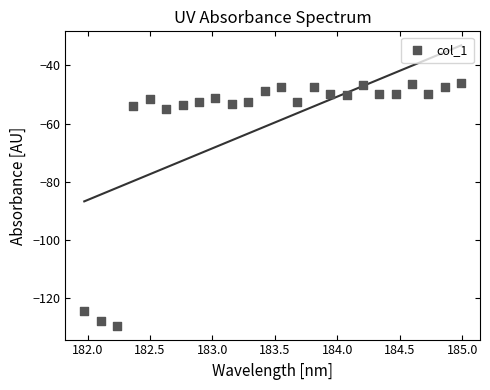

What is the range of X values (max minus min)?

3.0